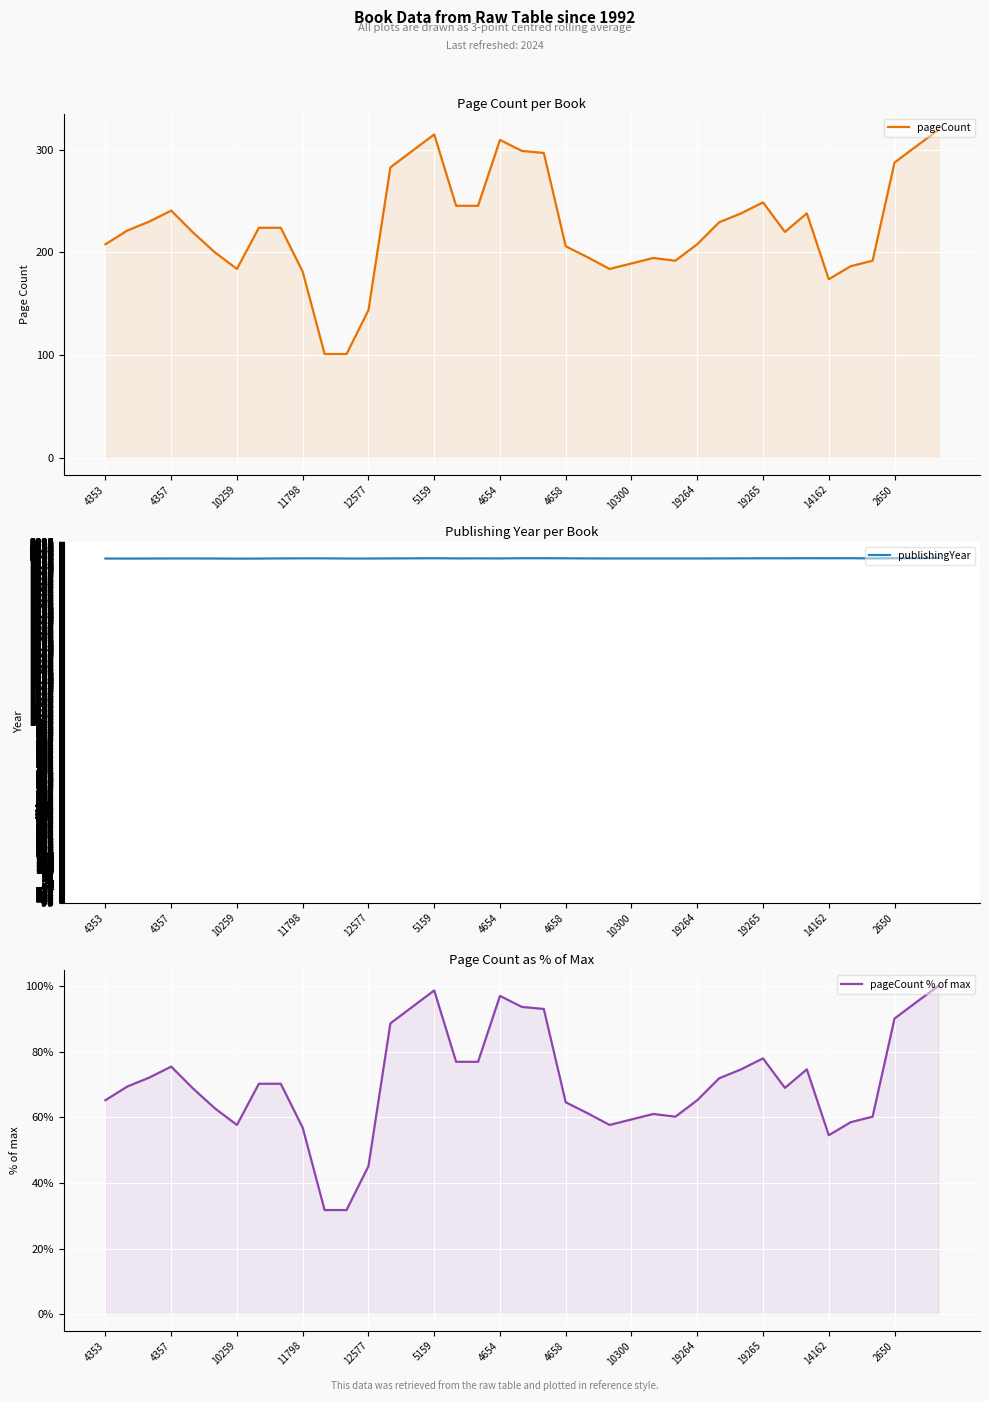

How many data points in pageCount are above 221?

20